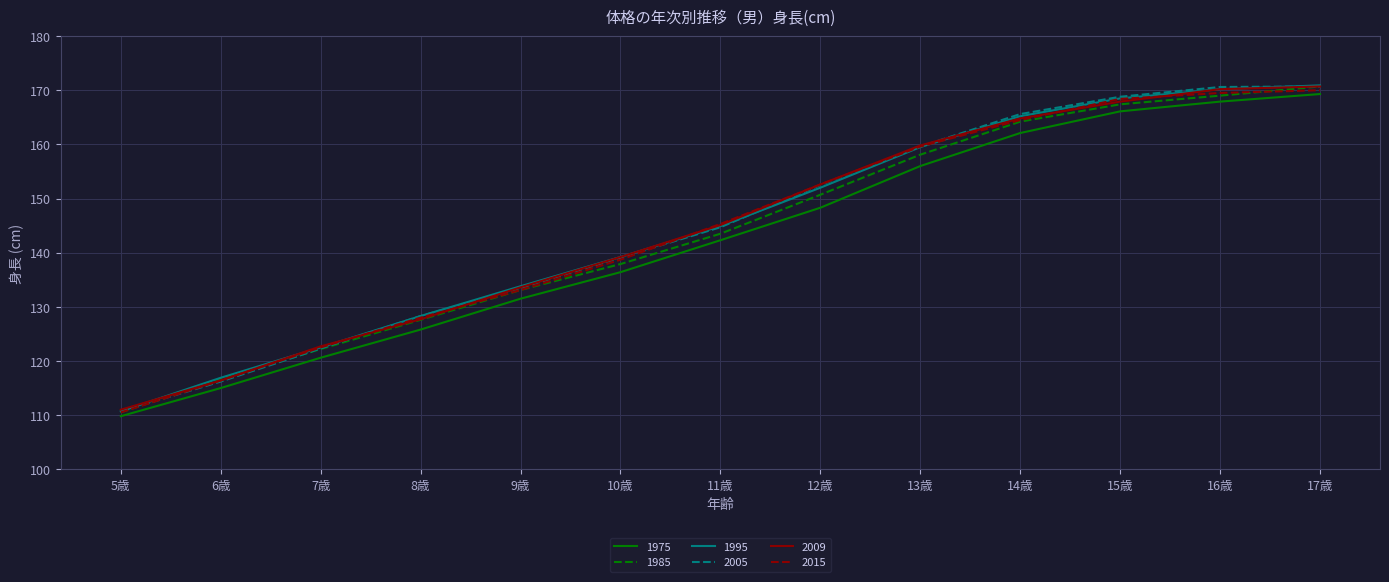

What is the difference between the maximum and minimum values in the 1995 series?

60.2